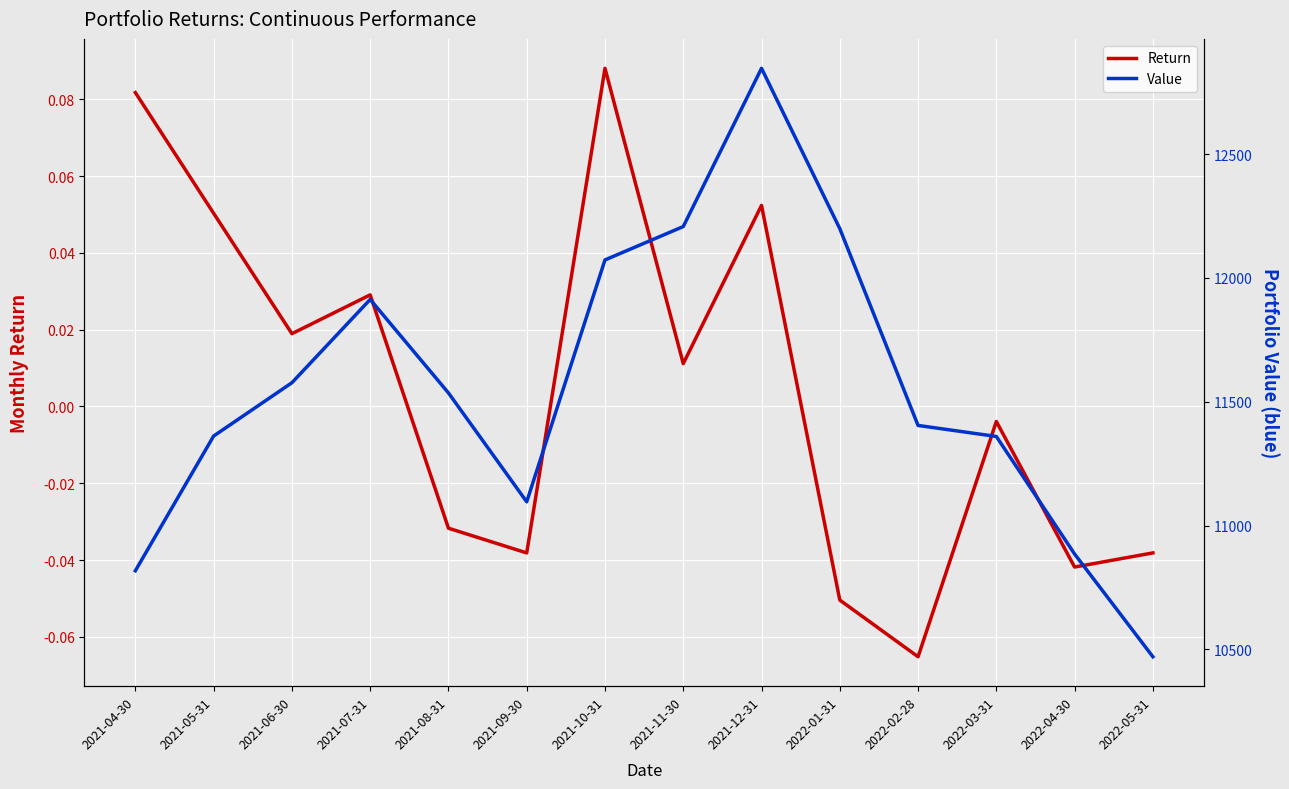

How many values in Return are above zero?

7